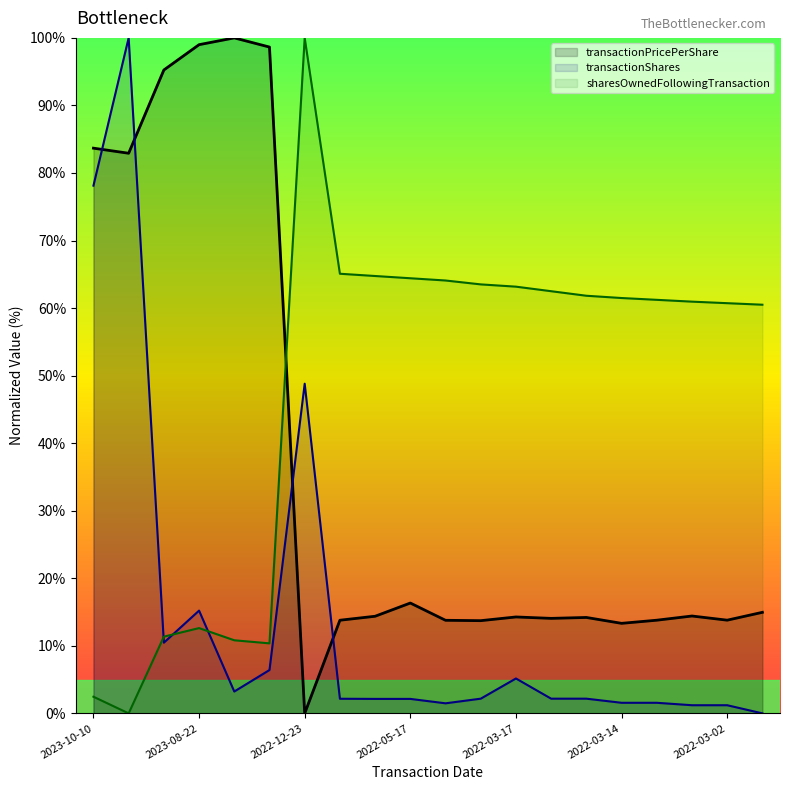

Between 2023-10-10 and 2023-08-21, which series saw the biggest shift?

transactionShares